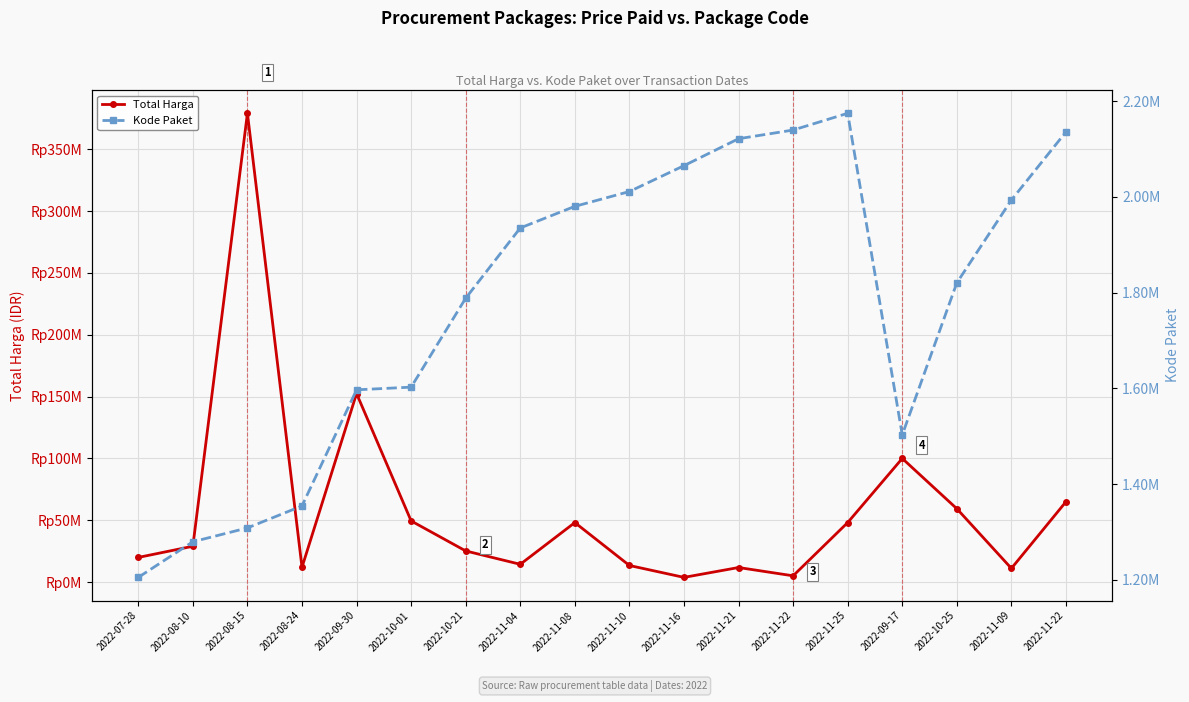

Reading left to right, extract all data points from this chart.

Total Harga: 19950000	29000000	379075000	12000000	152477000	49478000	25200000	14400000	48140000	13442000	3825000	11800000	5093000	48140000	100000000	59375000	11100000	65000000
Kode Paket: 1205257	1279649	1308563	1354517	1597005	1602603	1788370	1935089	1980186	2011140	2065183	2121450	2139573	2174549	1502912	1820441	1993460	2135660